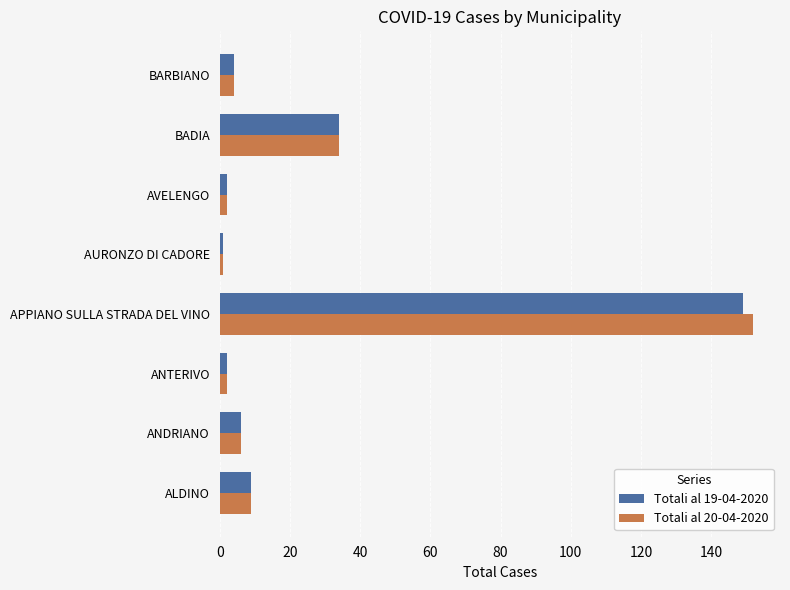

The Totali al 19-04-2020 series shows 149 at APPIANO SULLA STRADA DEL VINO. True or false?

True